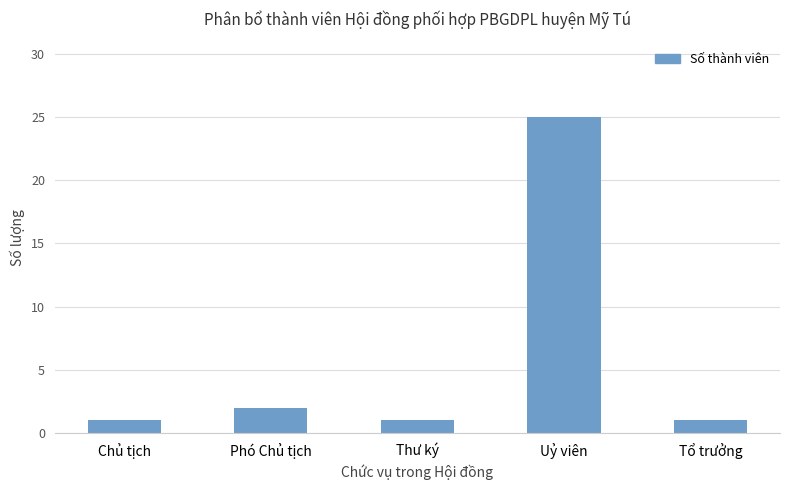

What is the label of the 5th bar from the right?

Chủ tịch